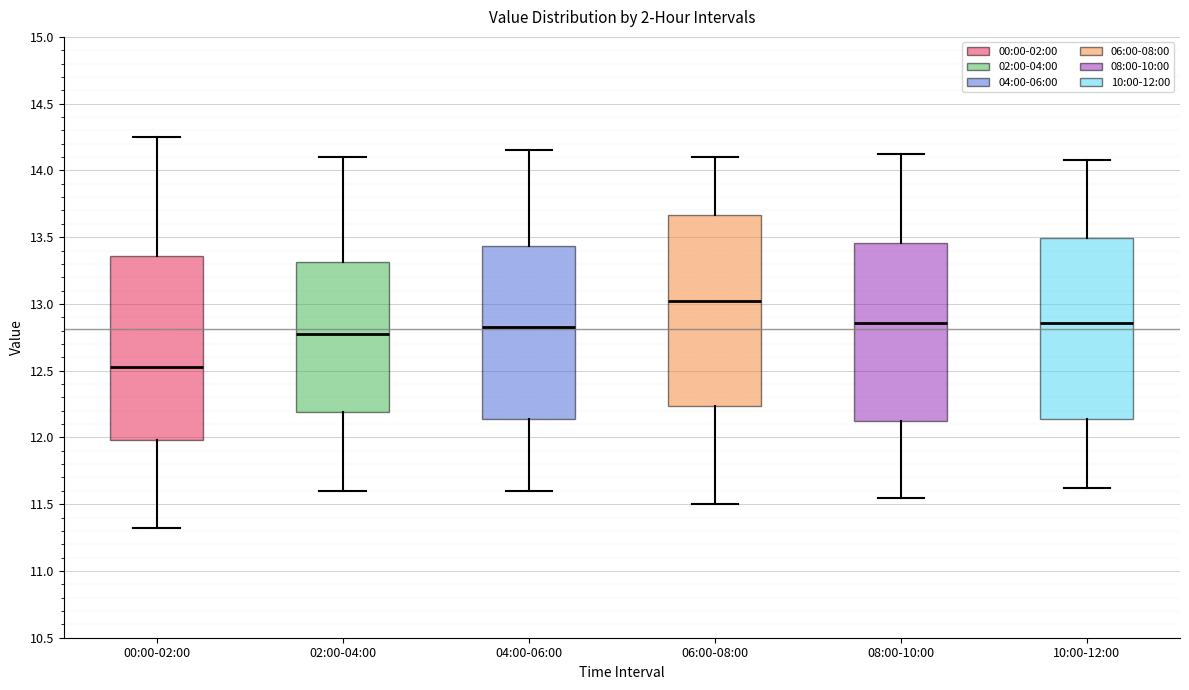

Which box has the lowest median line?

00:00-02:00